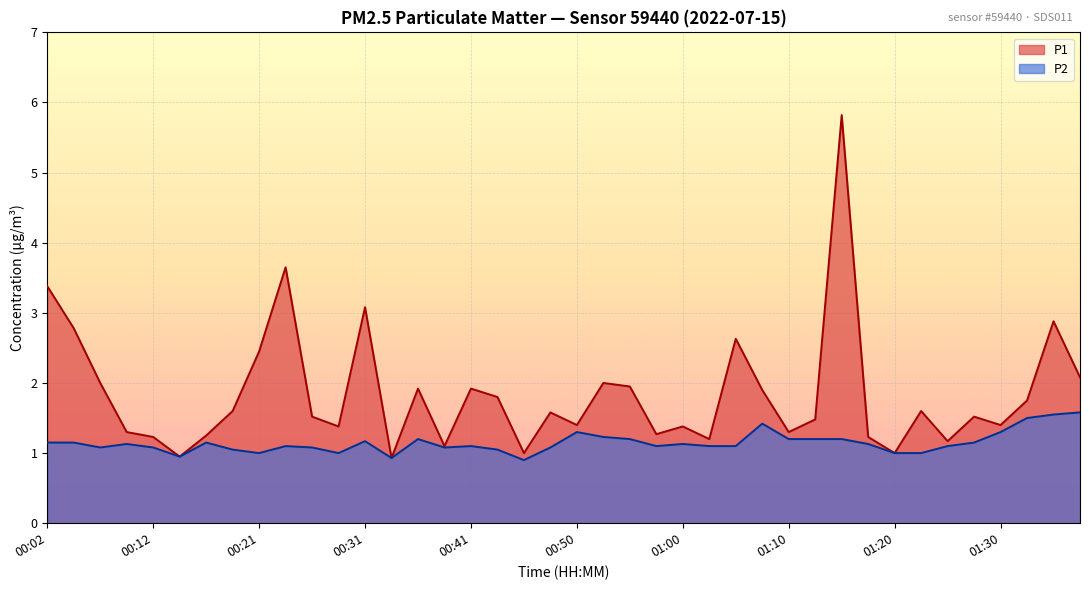

Does the chart display data point markers on the line(s)?

No